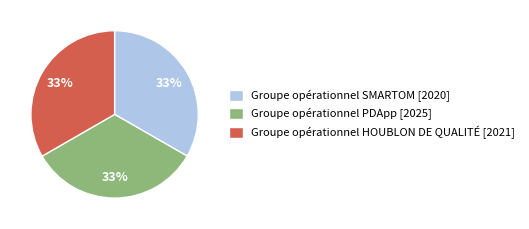

What is the ratio of the value at Groupe opérationnel HOUBLON DE QUALITÉ [2021] to the value at Groupe opérationnel SMARTOM [2020]?

1.0